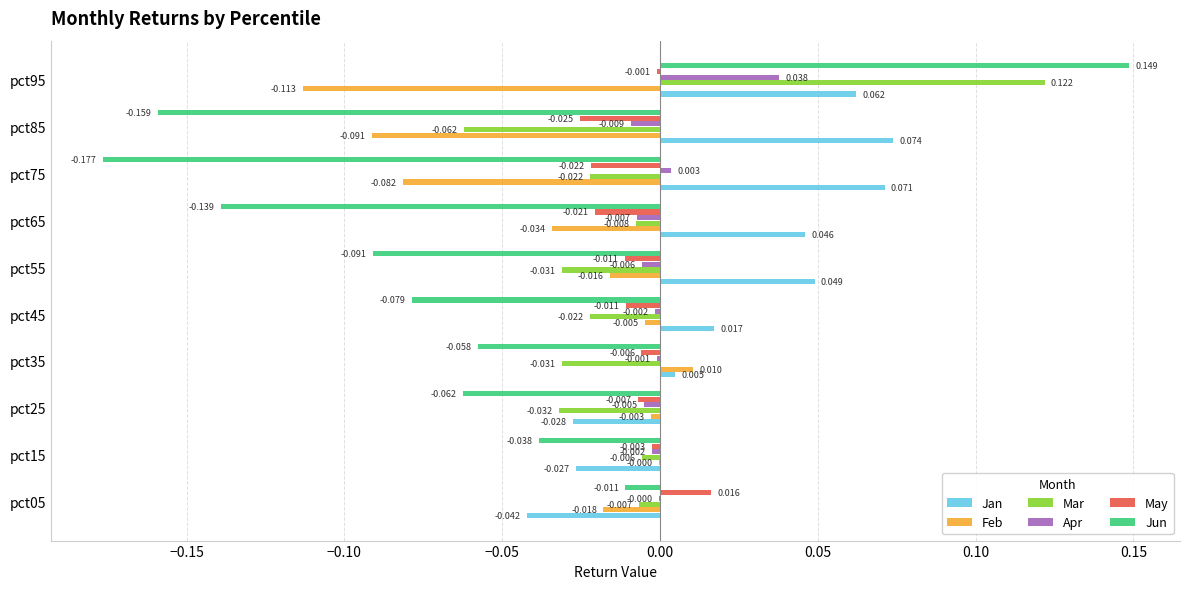

Which series has the largest total across all categories?

Jan